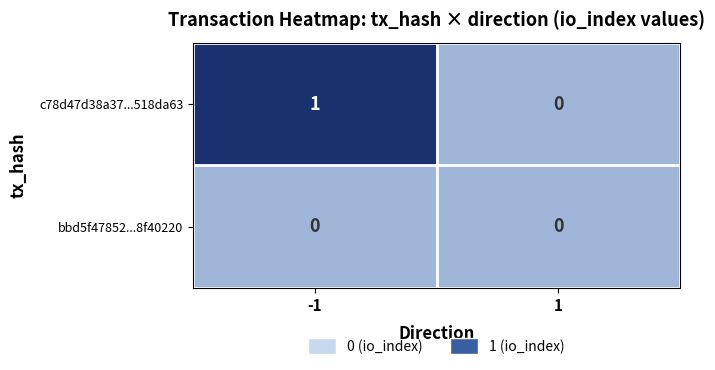

Which series has the largest total across all categories?

c78d47d38a37...518da63